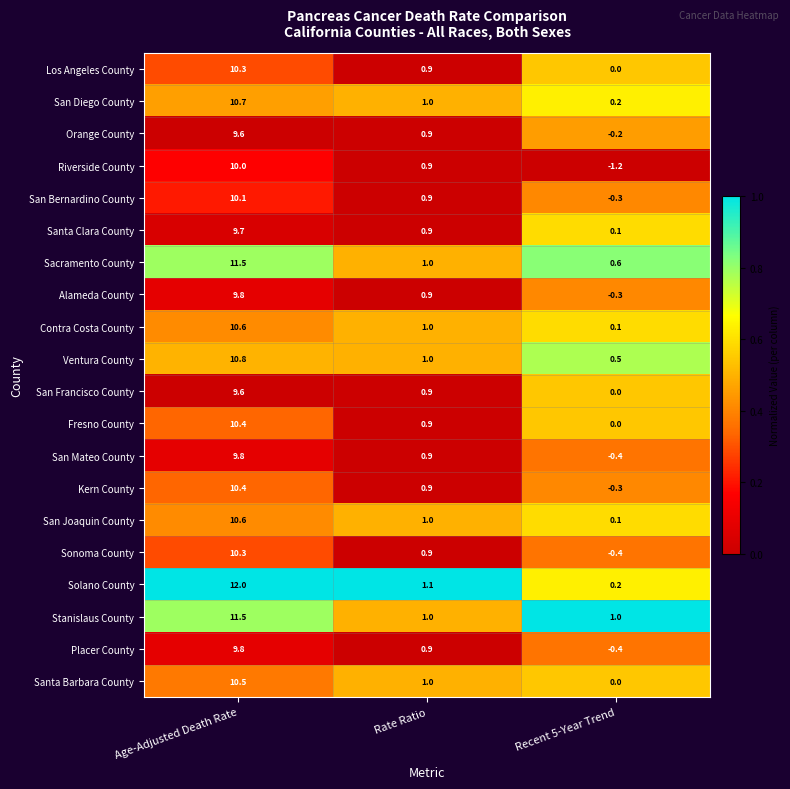

Where does the Alameda County series first go above 0?

Age-Adjusted Death Rate